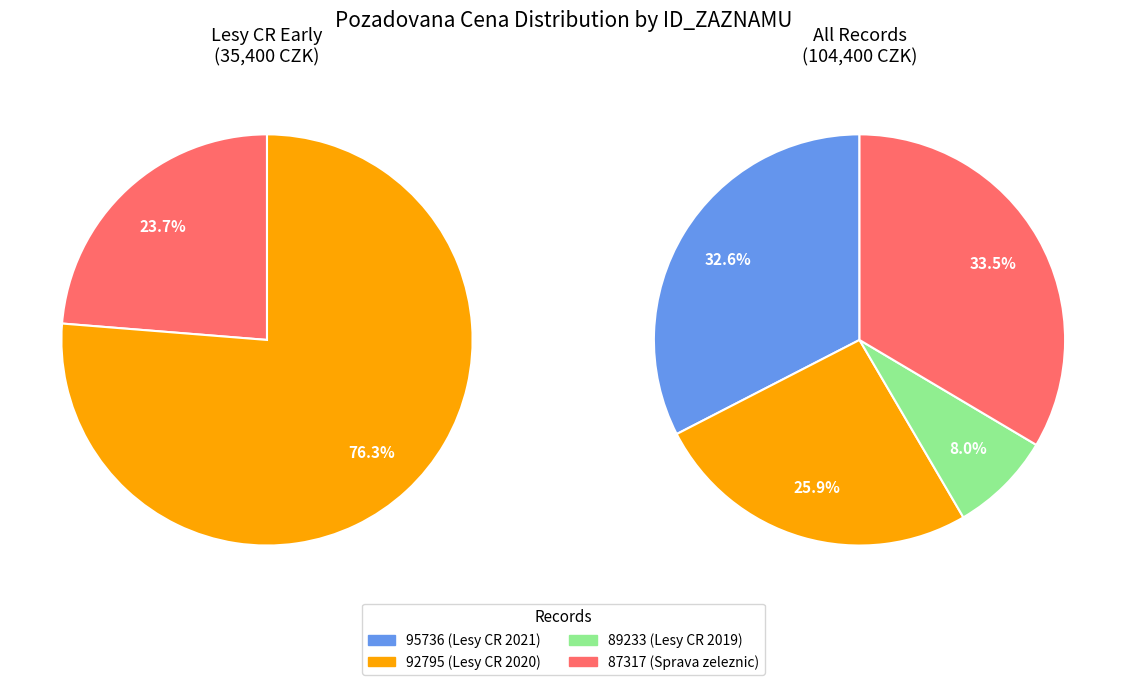

Combined, do 92795 and 87317 account for over 50%?

Yes